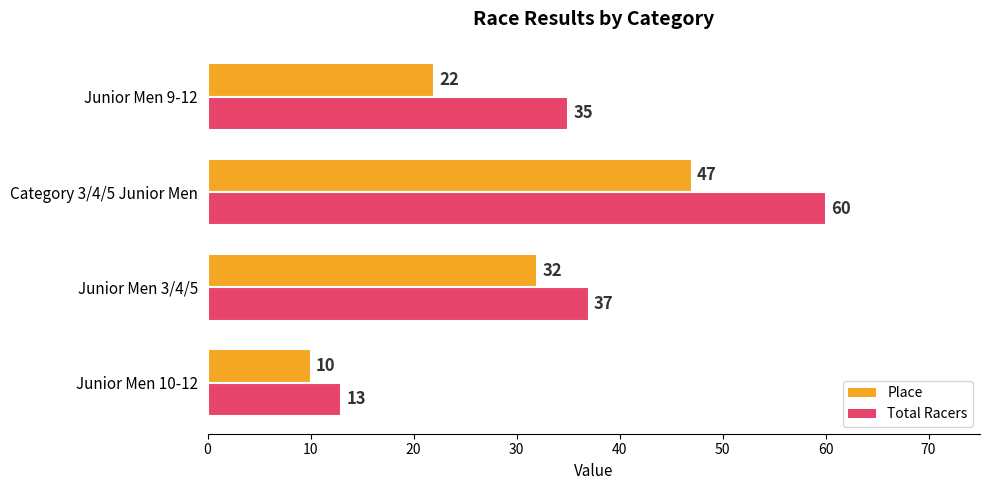

Is the value of Place at Junior Men 3/4/5 greater than the value of Total Racers at Junior Men 3/4/5?

No